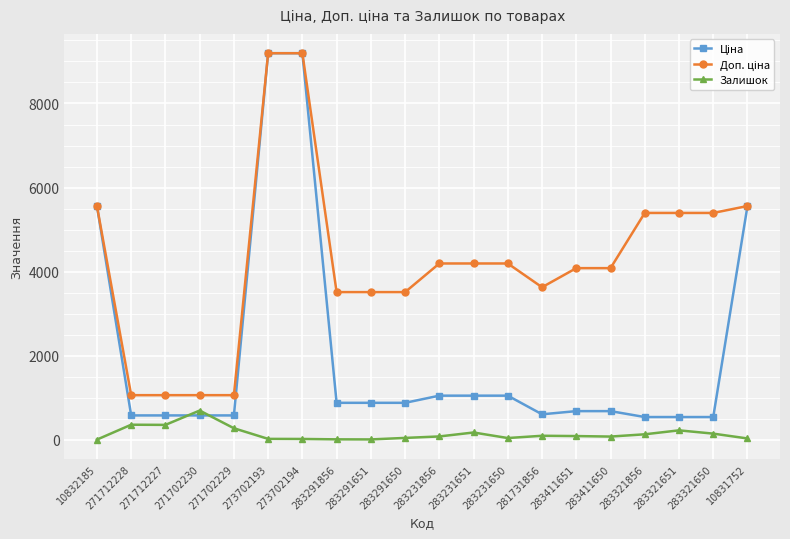

What is the approximate value of Залишок at 283231650?

40.0